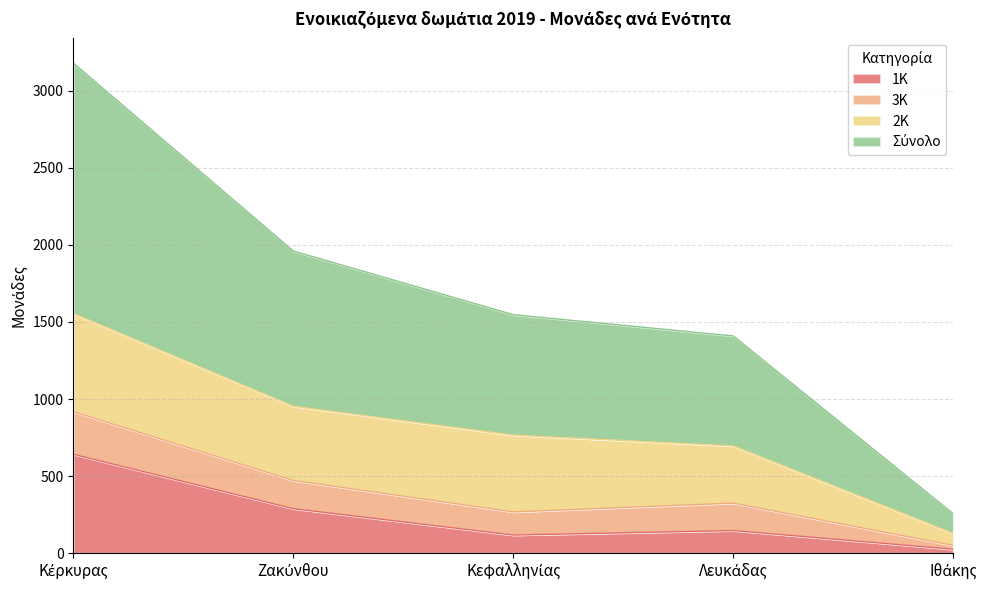

True or false: 1Κ has more than 2 interior local peaks.

False